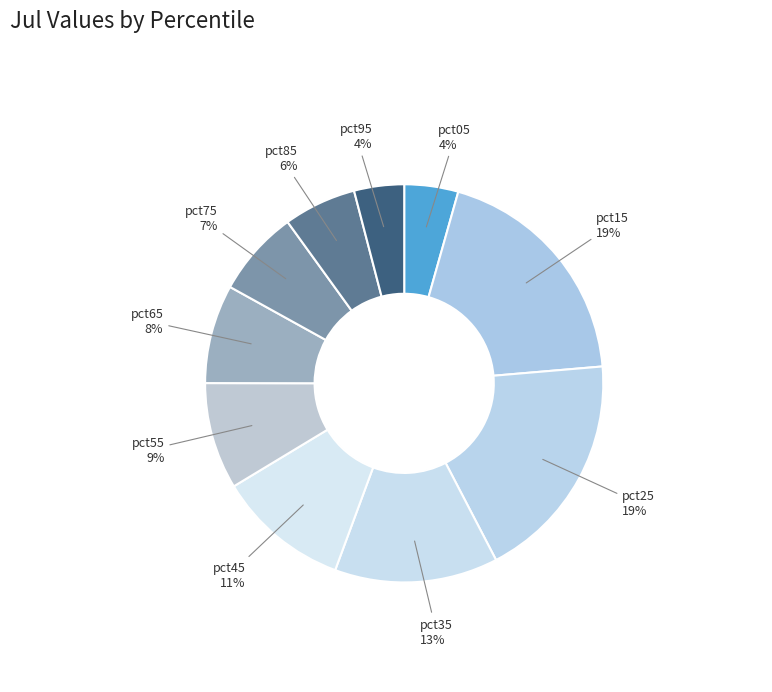

Is it true that pct45 is 3% of the pie?

False